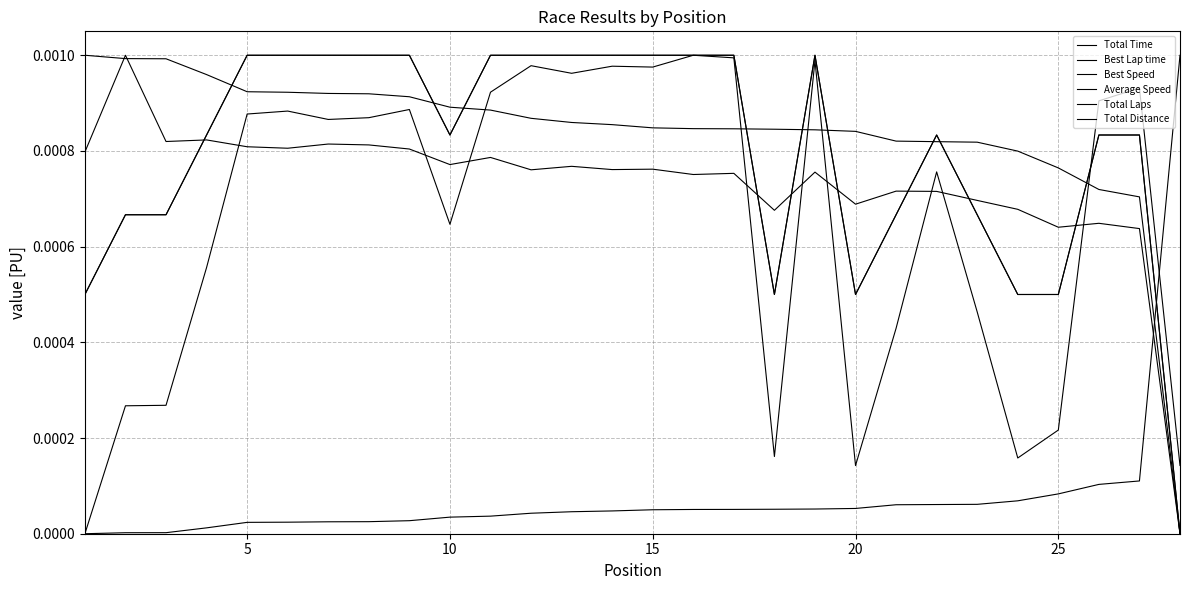

Does the chart have visible grid lines?

Yes